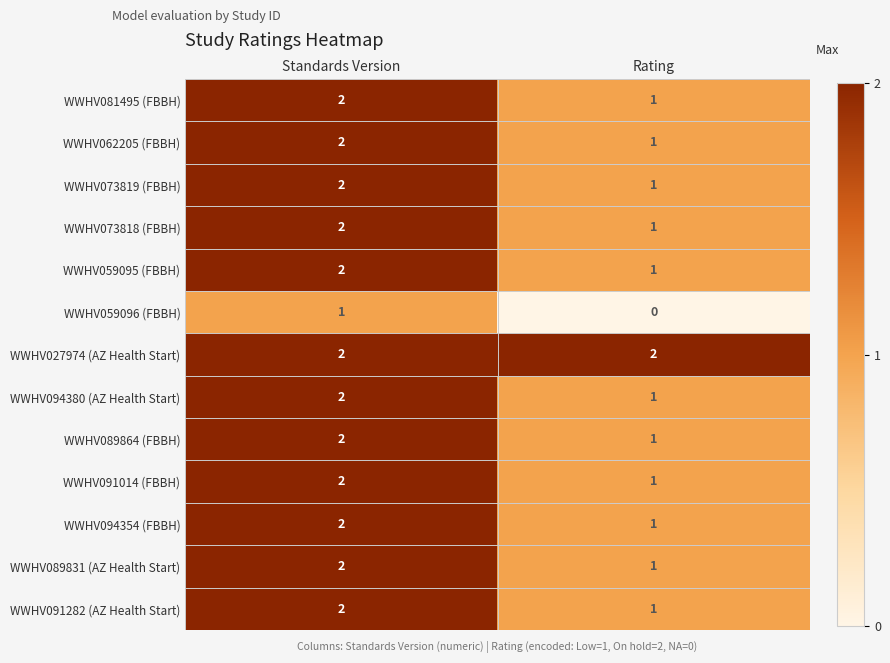

At which label is WWHV059096 (FBBH) closest to 0?

Rating